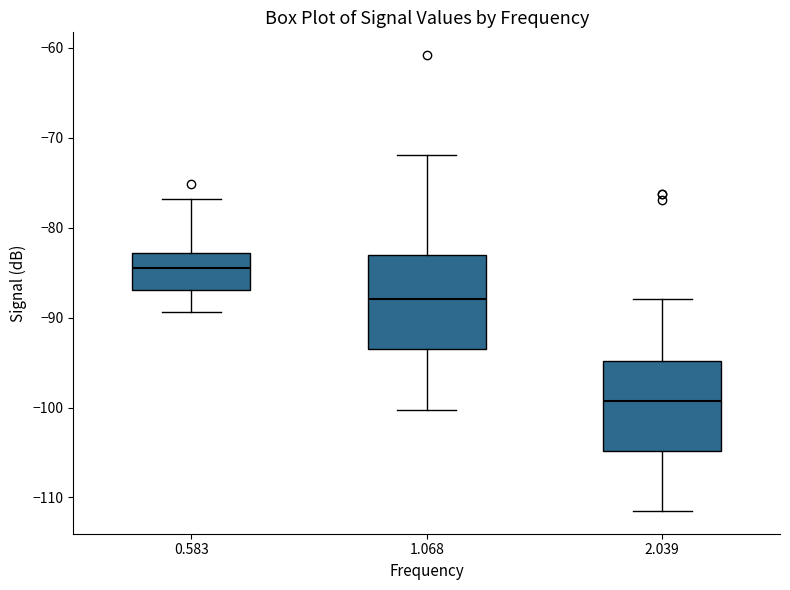

Reading left to right, read every box against the y-axis: the position of its median line, the range the box covers, and the ends of its whiskers. The values are not printed on the chart, so give them approximately, as read against the axis.

0.583: median -84, box -87 to -83, whiskers -89 to -77
1.068: median -88, box -93 to -83, whiskers -100 to -72
2.039: median -99, box -105 to -95, whiskers -111 to -88